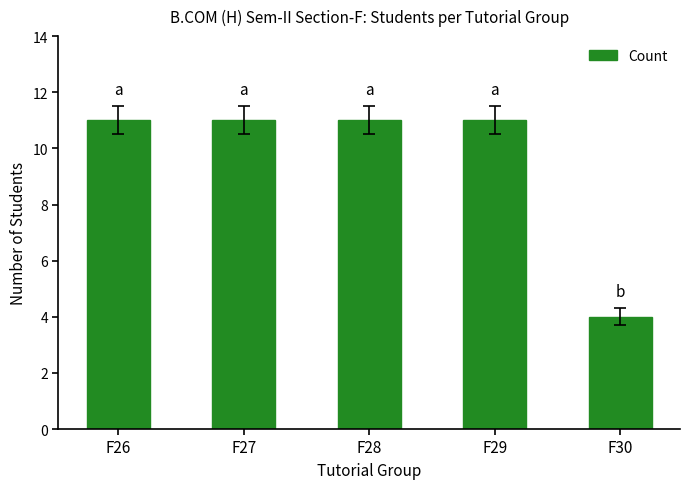

What is the smallest value displayed?

4